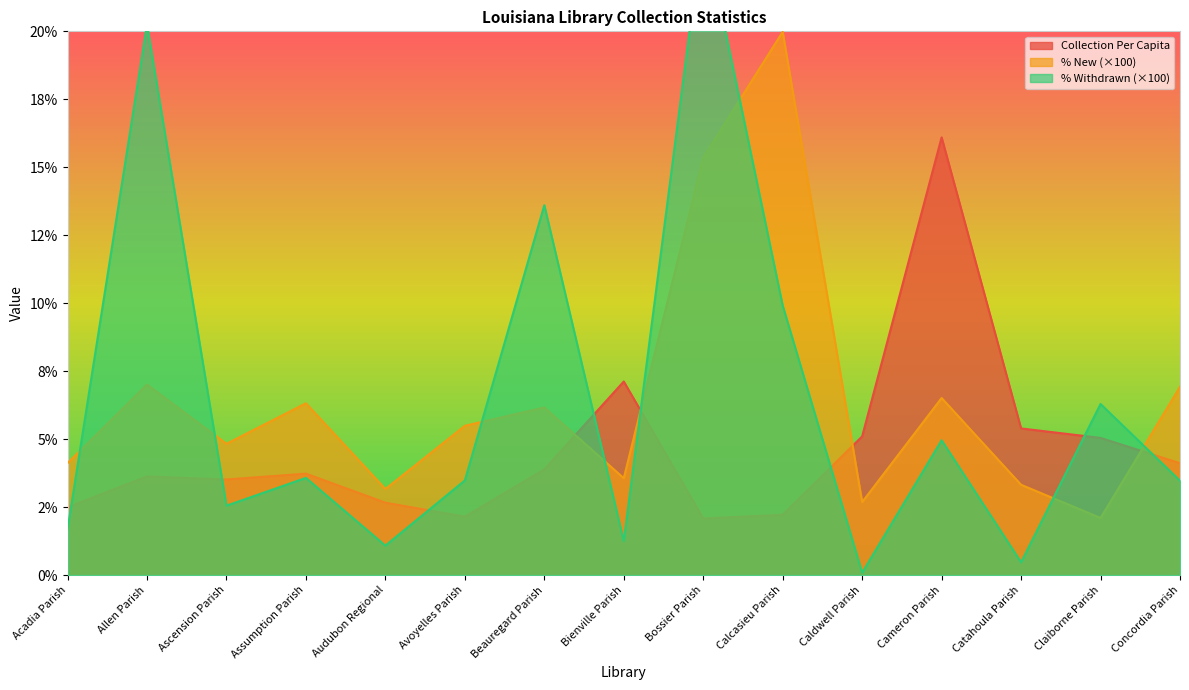

Where does the % Withdrawn series first go above 3?

Allen Parish